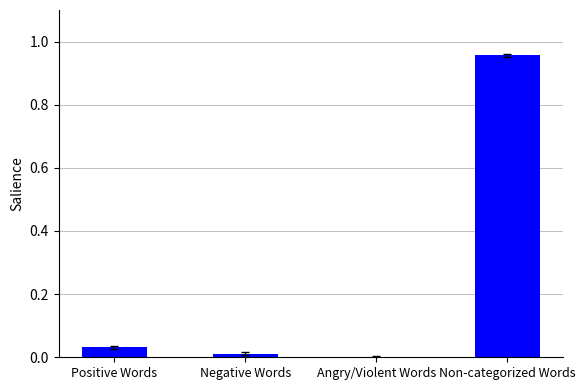

Which has a higher value, Angry/Violent Words or Non-categorized Words?

Non-categorized Words